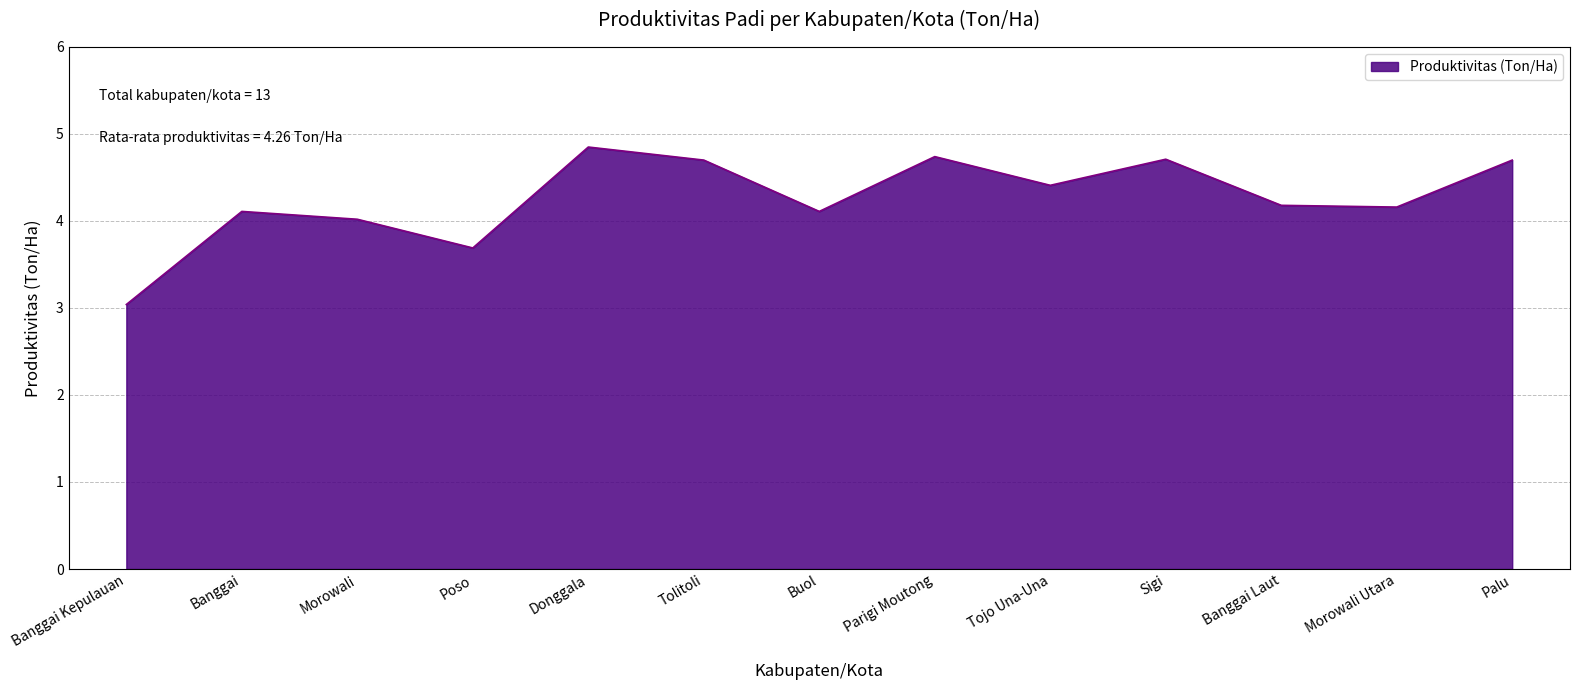

What position from the left is Banggai Laut?

11